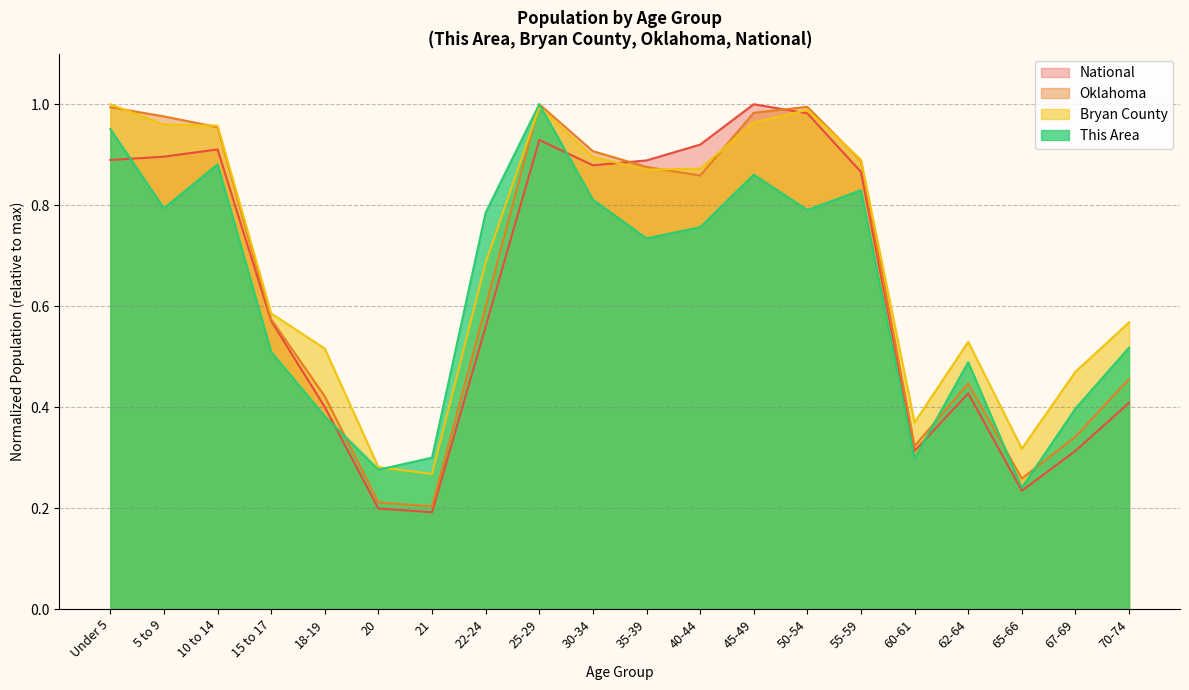

Is the value of Bryan County at 45-49 greater than the value of This Area at 30-34?

Yes